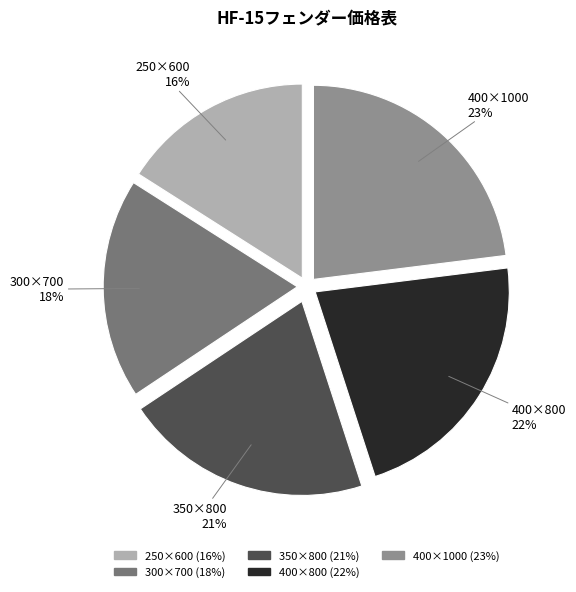

Is it true that 350×800 is 21% of the pie?

True